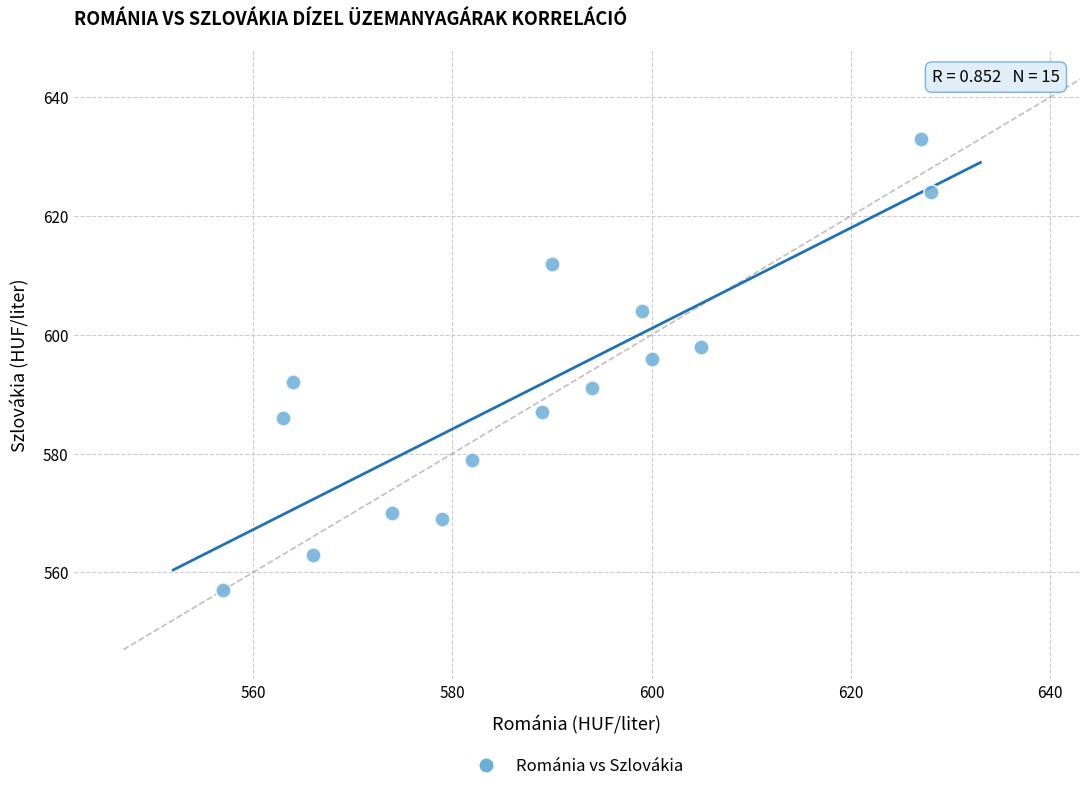

What is the range of Y values (max minus min)?

76